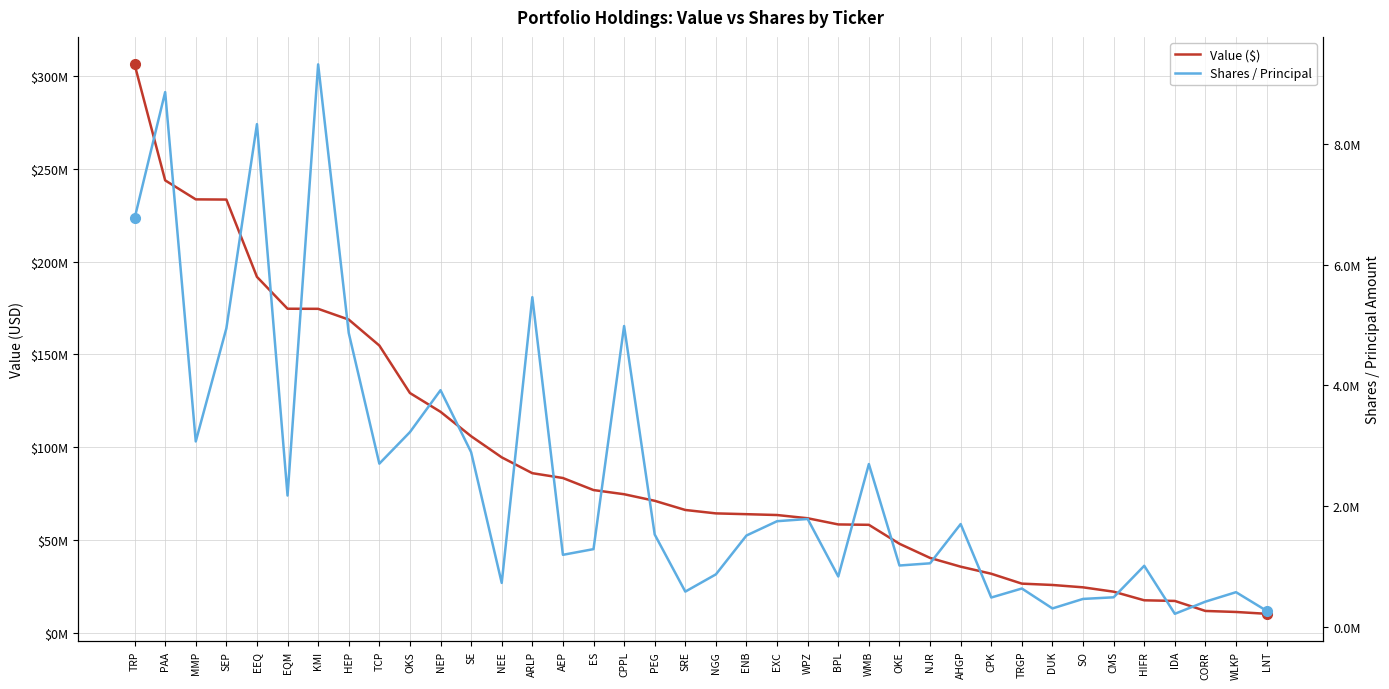

What are all the series names shown in the legend?

Value ($), Shares / Principal